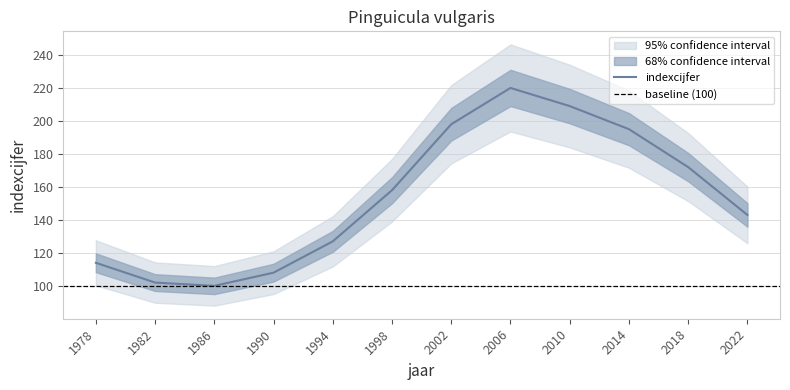

Reading left to right, what are all the values shown in this chart?

114	102	100	108	127	158	198	220	209	195	172	143